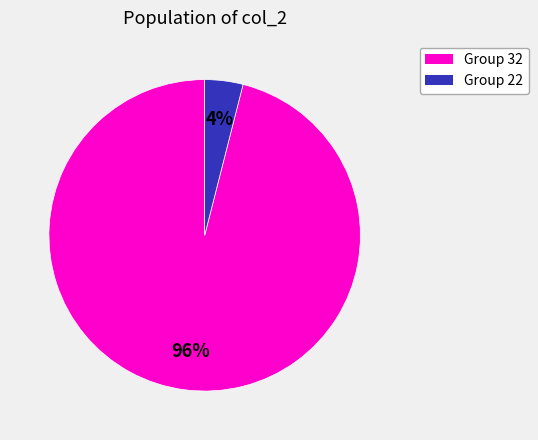

How many segments does this pie chart have?

2